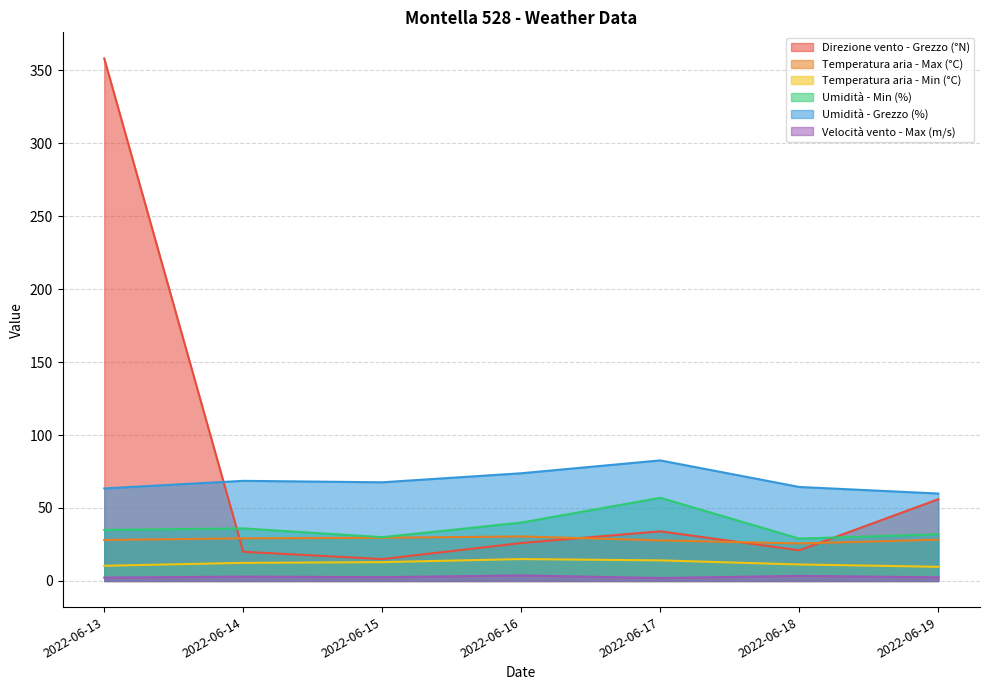

What is the minimum value shown in the chart?

2.0